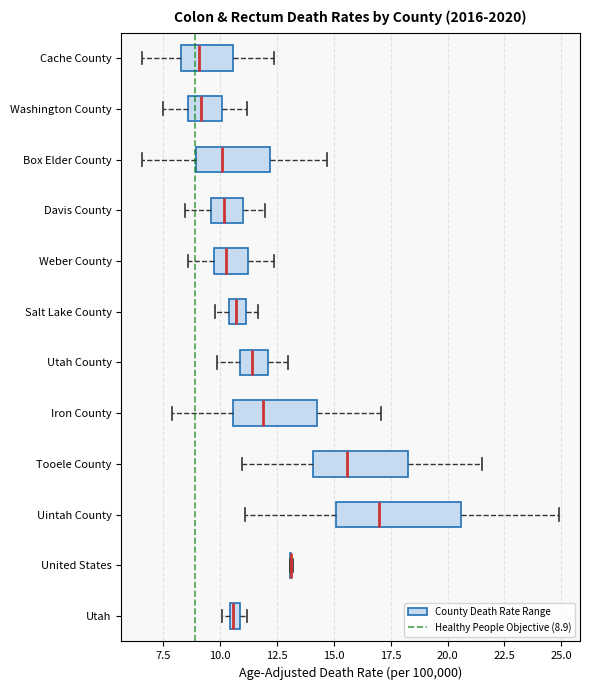

Comparing the boxes themselves (not the whiskers), which one is the widest?

Uintah County